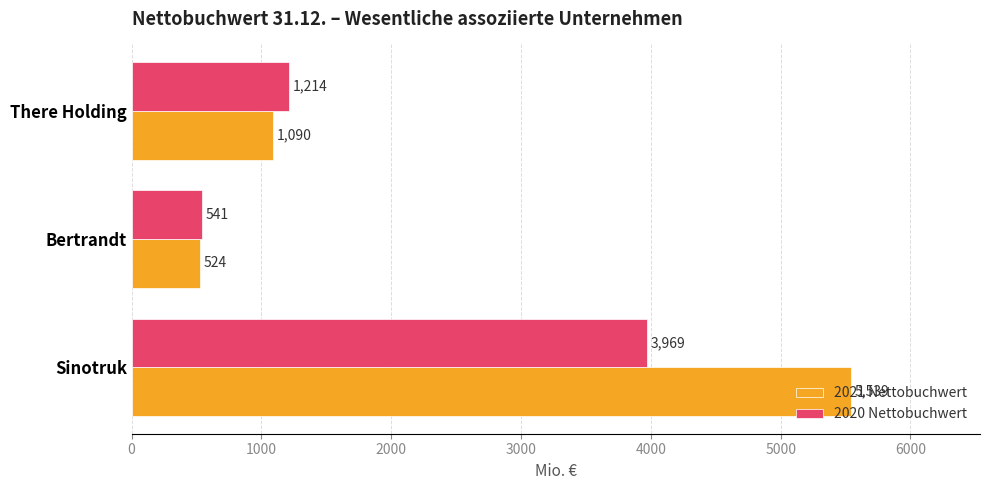

Where is 2020 Nettobuchwert nearest to the value 2255?

There Holding